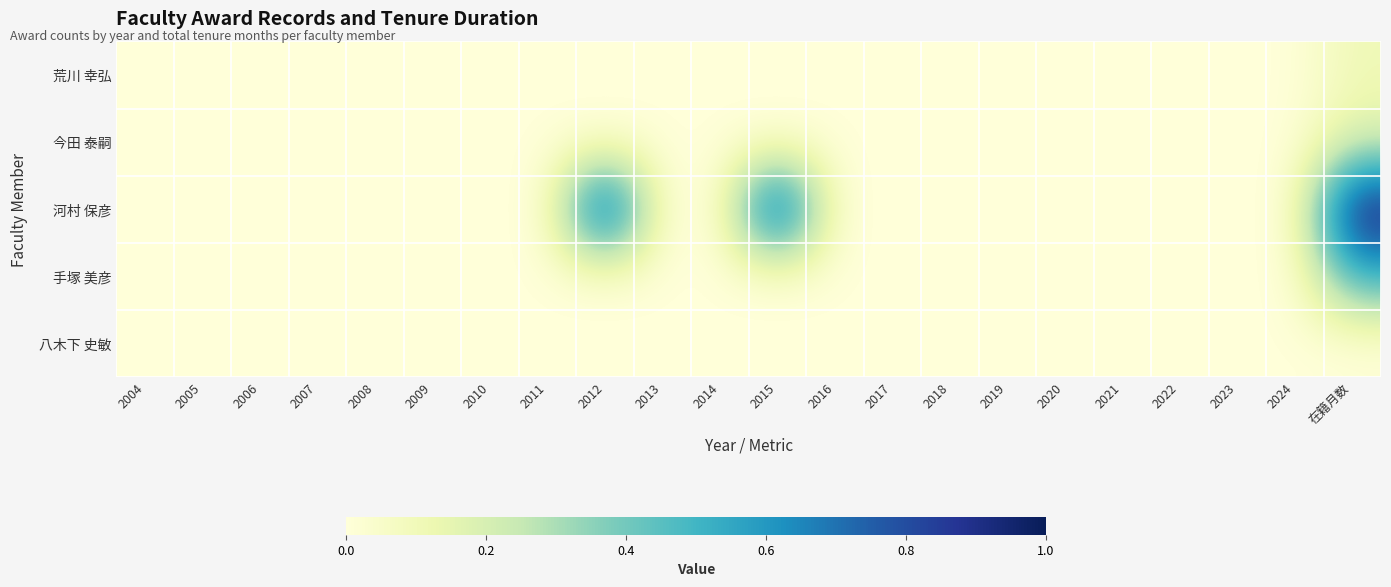

Reading right to left, transcribe all the data shown in this chart.

荒川 幸弘: 在籍月数=0.1	2024=0.0	2023=0.0	2022=0.0	2021=0.0	2020=0.0	2019=0.0	2018=0.0	2017=0.0	2016=0.0	2015=0.0	2014=0.0	2013=0.0	2012=0.0	2011=0.0	2010=0.0	2009=0.0	2008=0.0	2007=0.0	2006=0.0	2005=0.0	2004=0.0
今田 泰嗣: 在籍月数=0.2	2024=0.0	2023=0.0	2022=0.0	2021=0.0	2020=0.0	2019=0.0	2018=0.0	2017=0.0	2016=0.0	2015=0.0	2014=0.0	2013=0.0	2012=0.0	2011=0.0	2010=0.0	2009=0.0	2008=0.0	2007=0.0	2006=0.0	2005=0.0	2004=0.0
河村 保彦: 在籍月数=1.0	2024=0.0	2023=0.0	2022=0.0	2021=0.0	2020=0.0	2019=0.0	2018=0.0	2017=0.0	2016=0.0	2015=1.0	2014=0.0	2013=0.0	2012=1.0	2011=0.0	2010=0.0	2009=0.0	2008=0.0	2007=0.0	2006=0.0	2005=0.0	2004=0.0
手塚 美彦: 在籍月数=0.5	2024=0.0	2023=0.0	2022=0.0	2021=0.0	2020=0.0	2019=0.0	2018=0.0	2017=0.0	2016=0.0	2015=0.0	2014=0.0	2013=0.0	2012=0.0	2011=0.0	2010=0.0	2009=0.0	2008=0.0	2007=0.0	2006=0.0	2005=0.0	2004=0.0
八木下 史敏: 在籍月数=0.0	2024=0.0	2023=0.0	2022=0.0	2021=0.0	2020=0.0	2019=0.0	2018=0.0	2017=0.0	2016=0.0	2015=0.0	2014=0.0	2013=0.0	2012=0.0	2011=0.0	2010=0.0	2009=0.0	2008=0.0	2007=0.0	2006=0.0	2005=0.0	2004=0.0